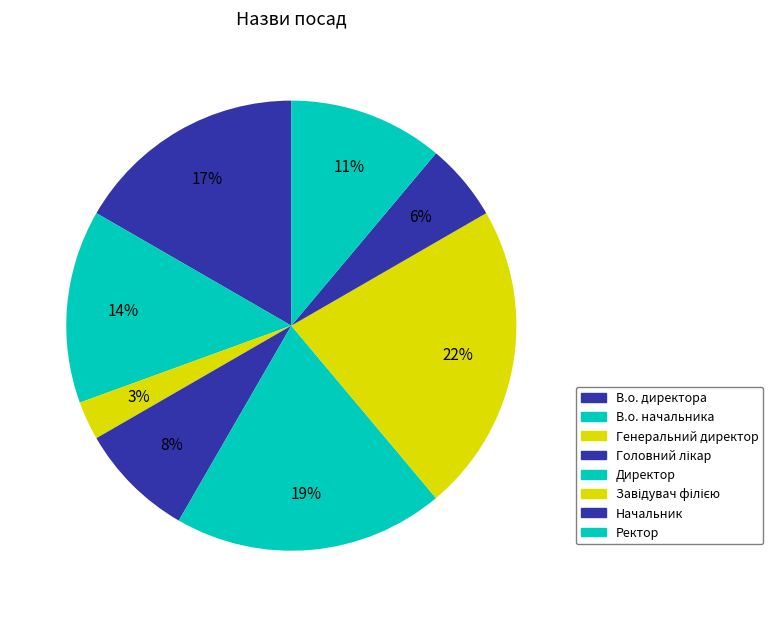

Count the number of slices in the pie.

8